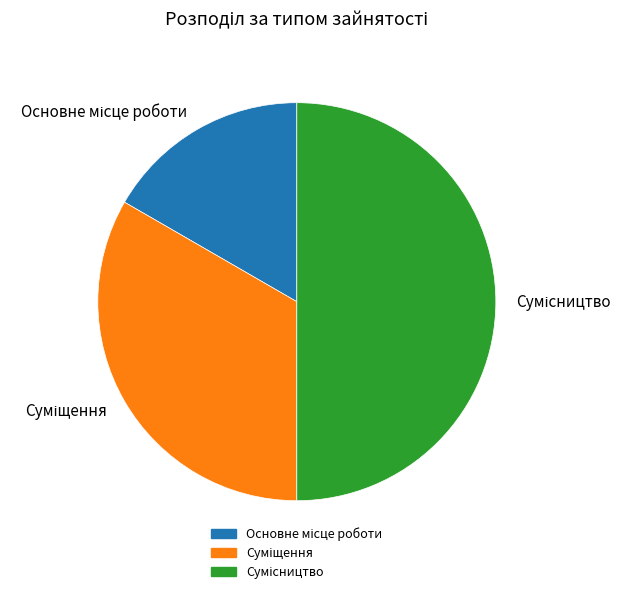

What is the ratio of the value at Суміщення to the value at Основне місце роботи?

2.0